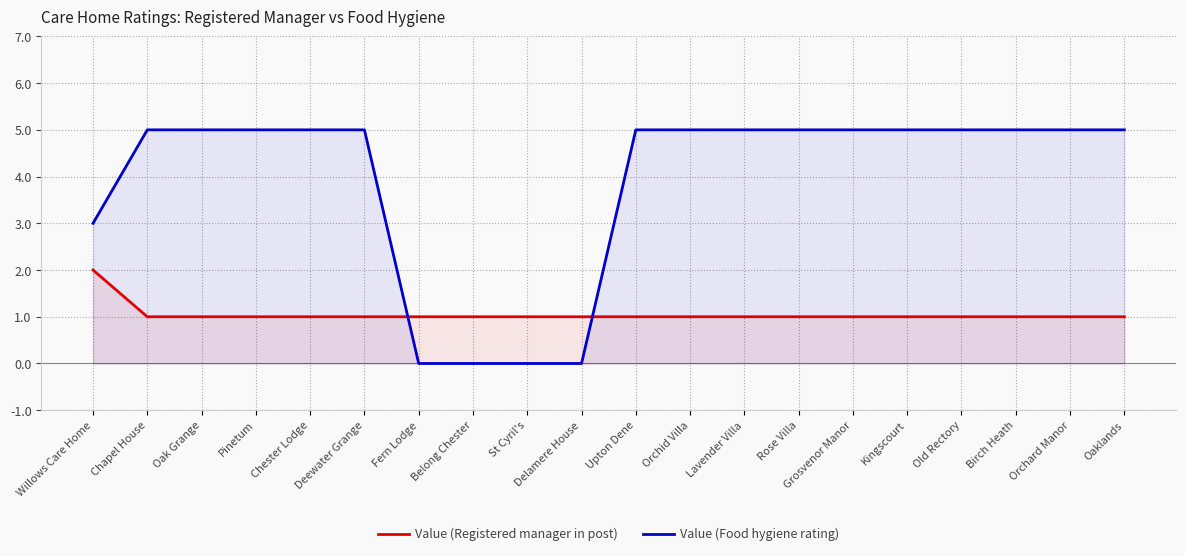

Where do Value (Food hygiene rating) and Value (Registered manager in post) first cross each other?

Deewater Grange and Fern Lodge